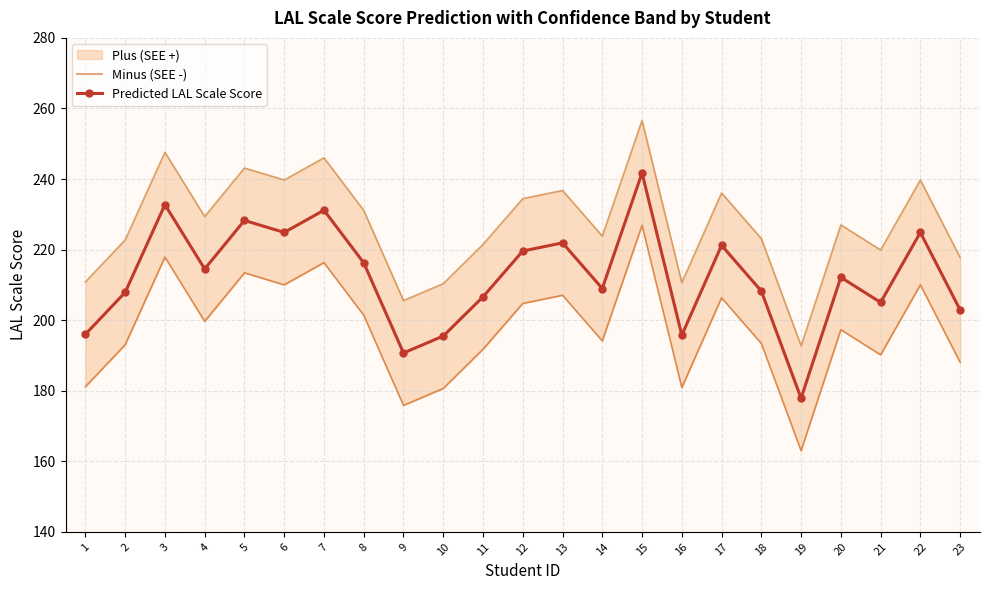

True or false: Predicted LAL Scale Score and Minus (SEE -) cross at least once.

False